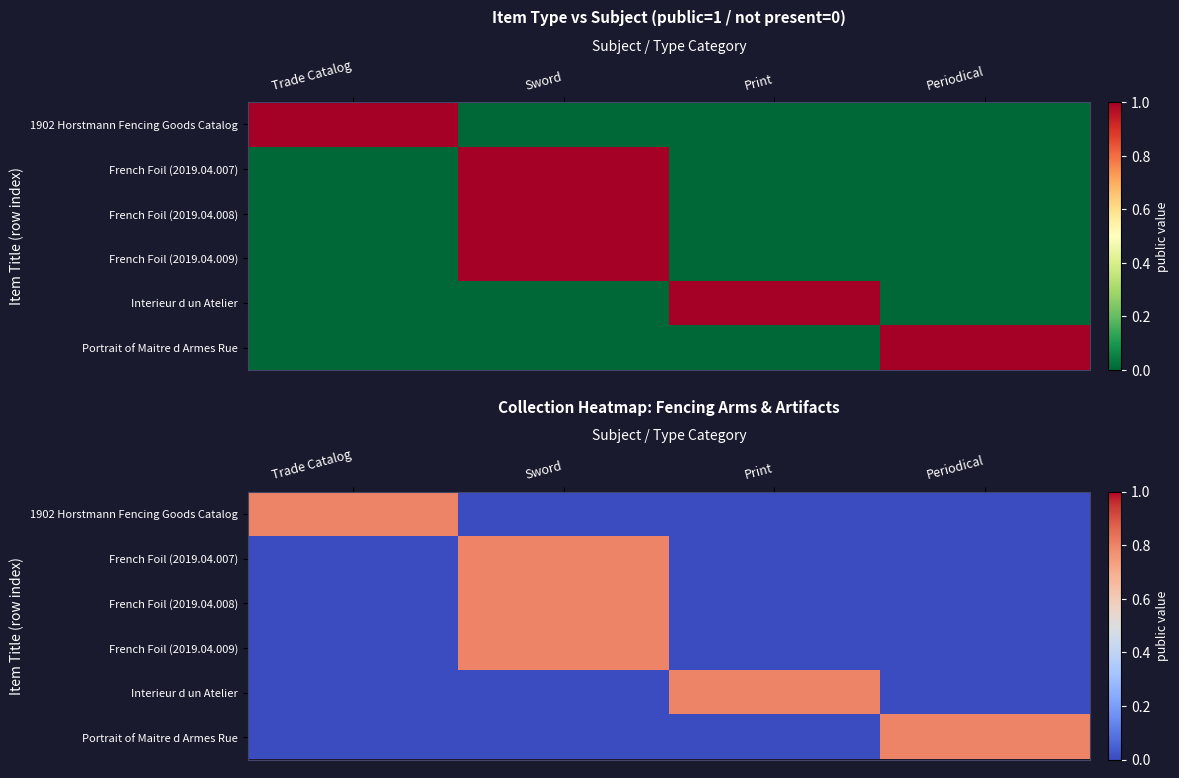

How many French Foil (2019.04.007) values are between 0 and 1?

4